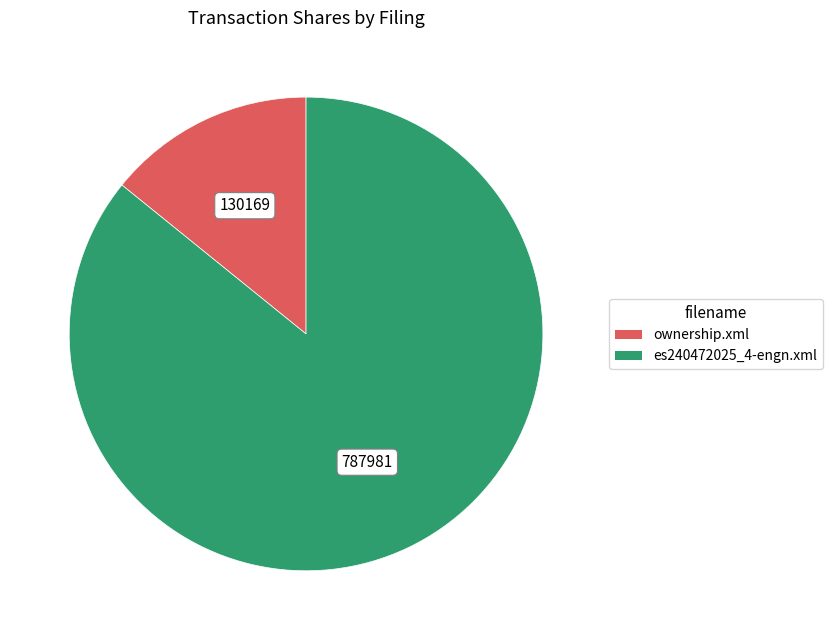

Is there any slice that represents more than half of the pie?

Yes